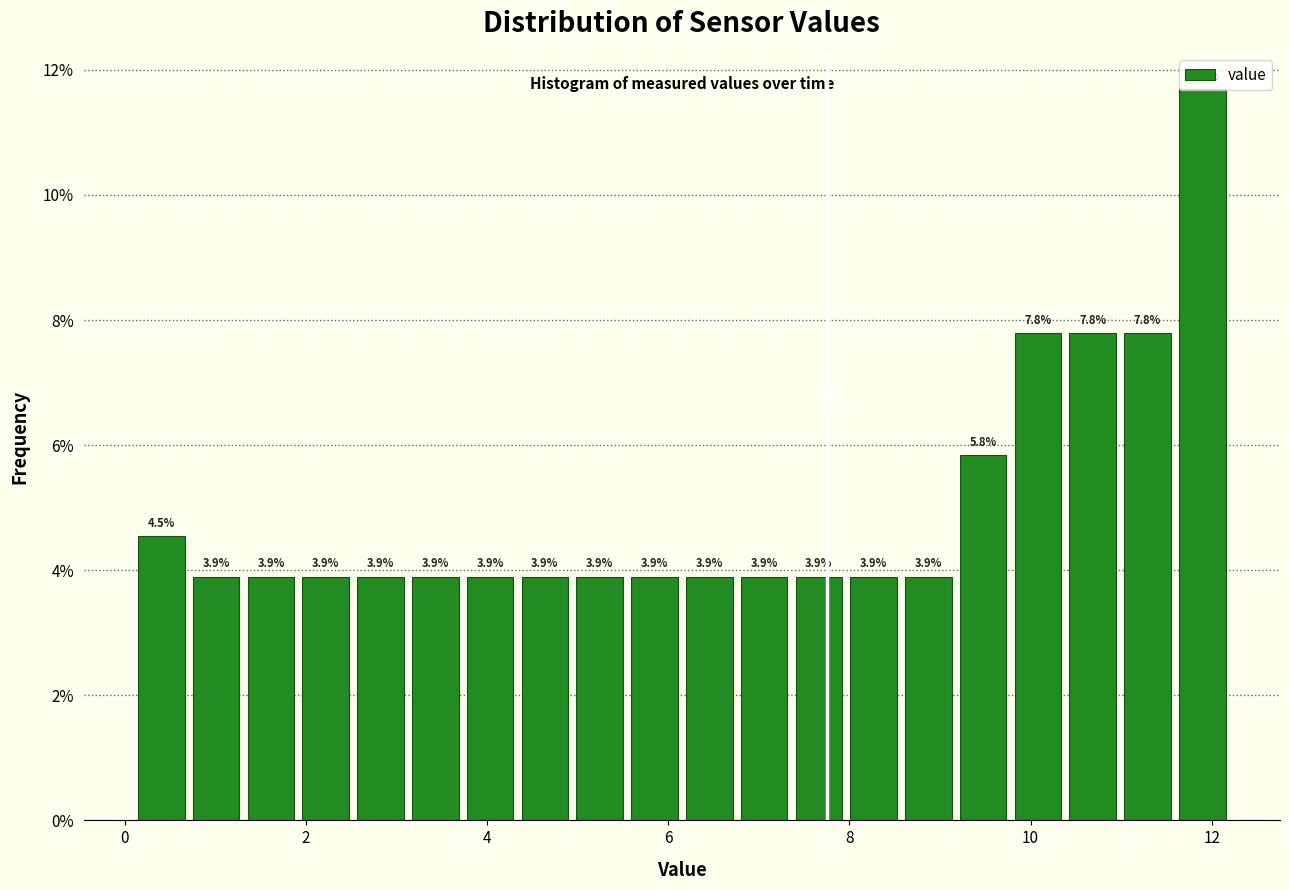

Read against the x-axis, roughly where is the centre of the tallest bar?

11.8